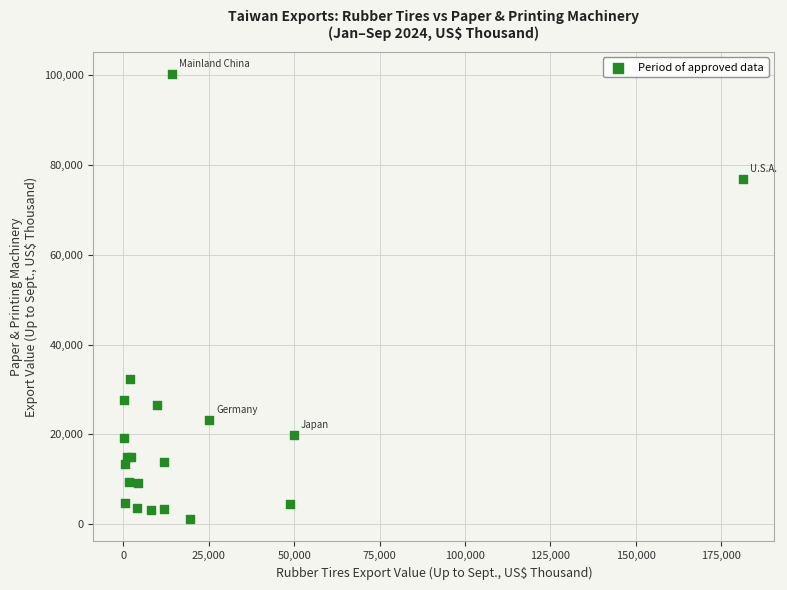

What Y value in the scatter plot is closest to 50700?

32399